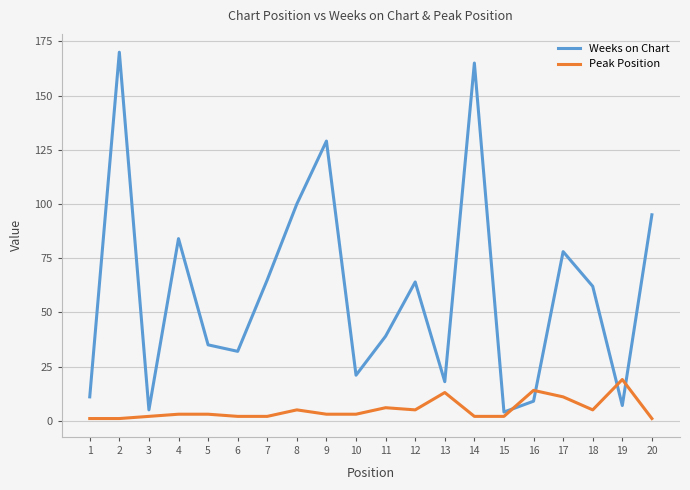

Rank the series by their average value, from lowest to highest.

Peak Position, Weeks on Chart